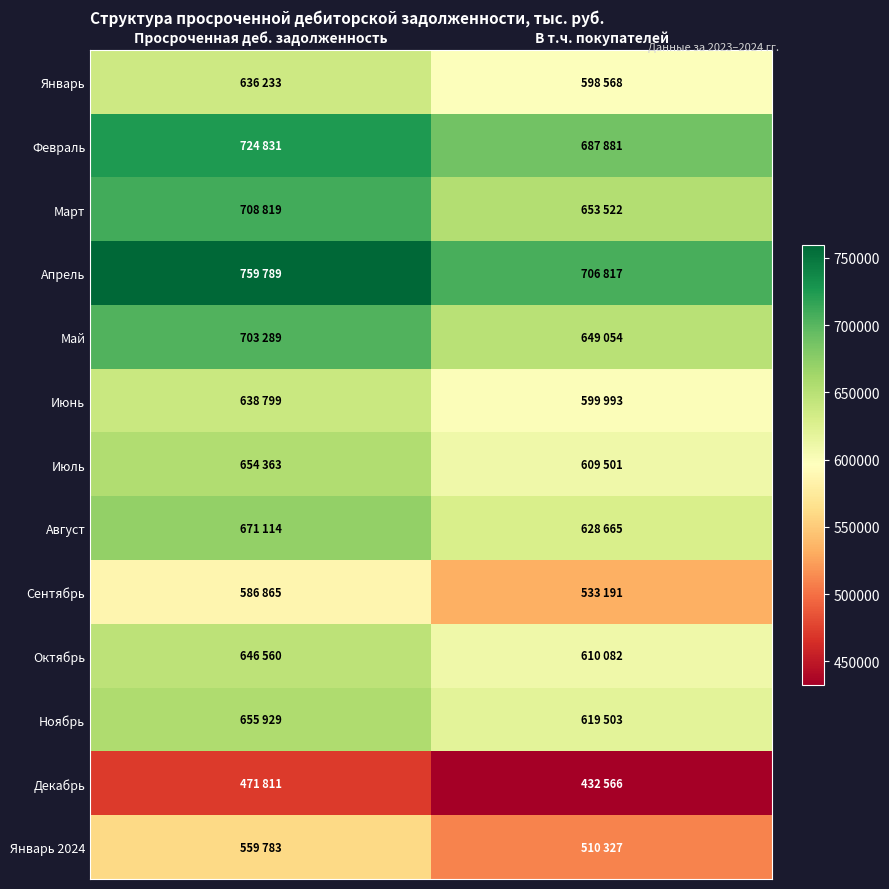

At how many categories does at least one series exceed 755979?

1